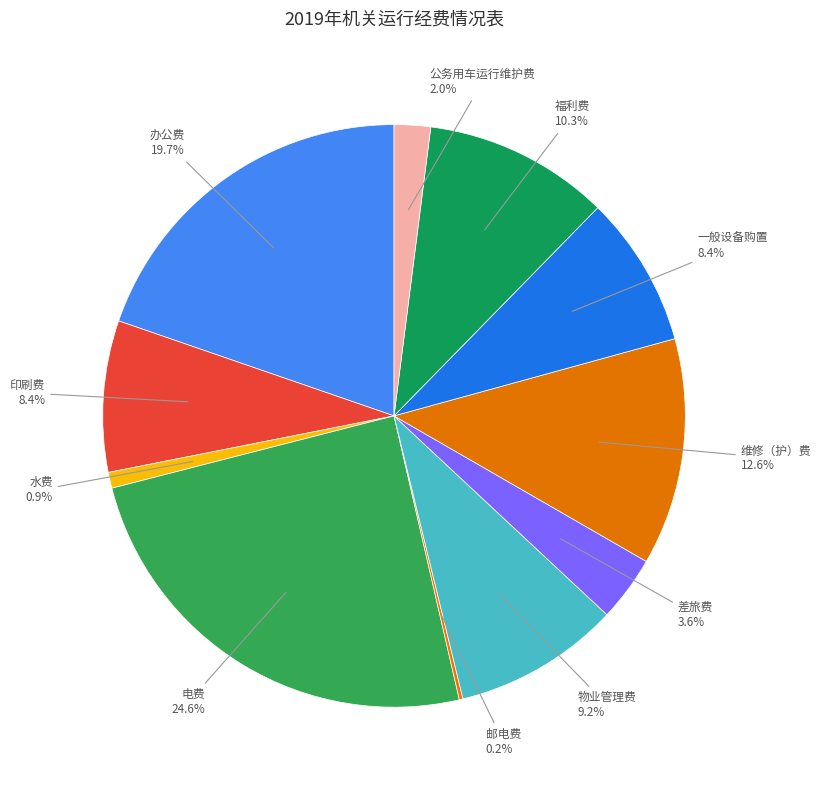

What portion of the pie excludes 物业管理费?

90.8%